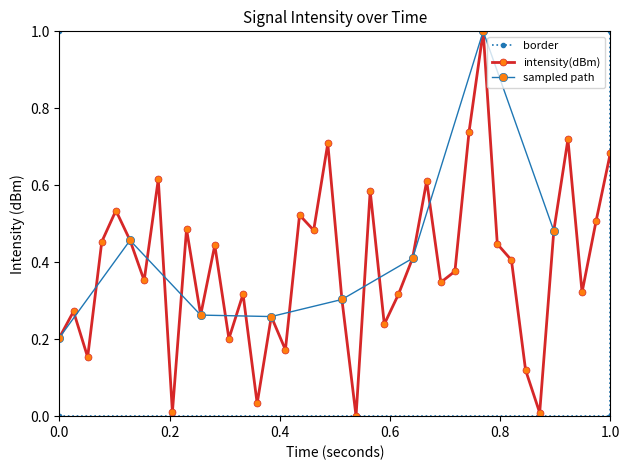

True or false: intensity(dBm) has more than 1 points higher than both neighbors.

True